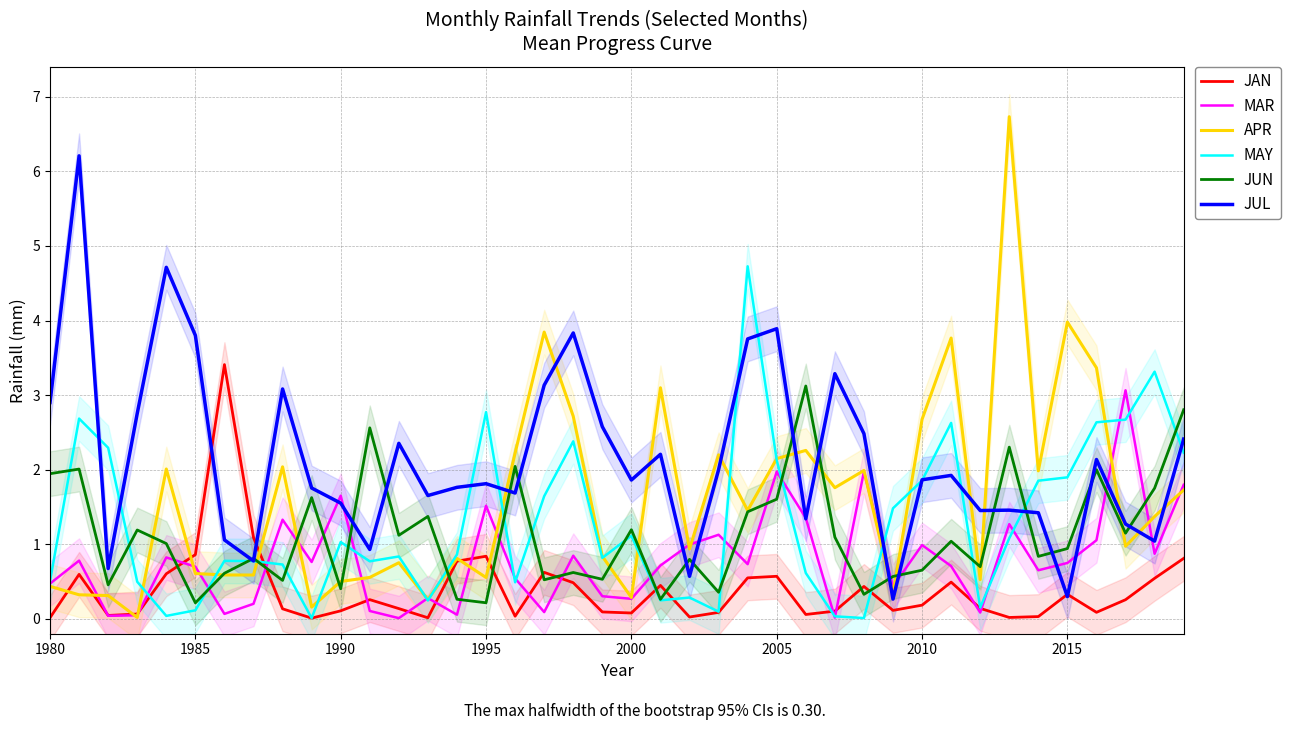

What is the maximum value for APR?

6.7